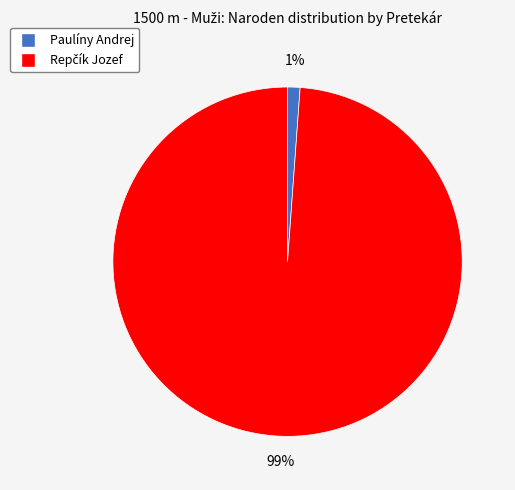

Is there any slice that represents more than half of the pie?

Yes